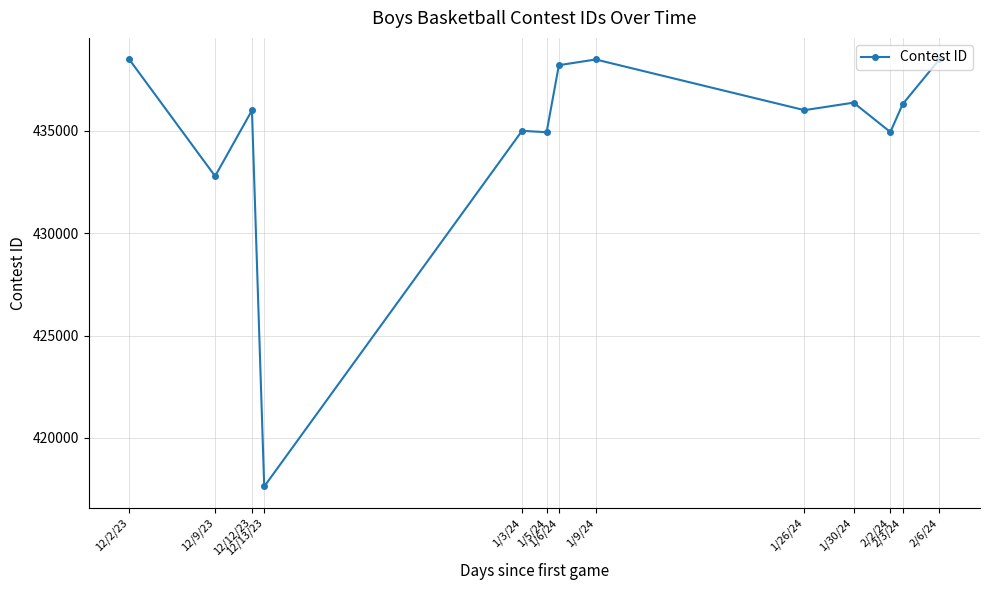

What is the greatest value displayed?

438499